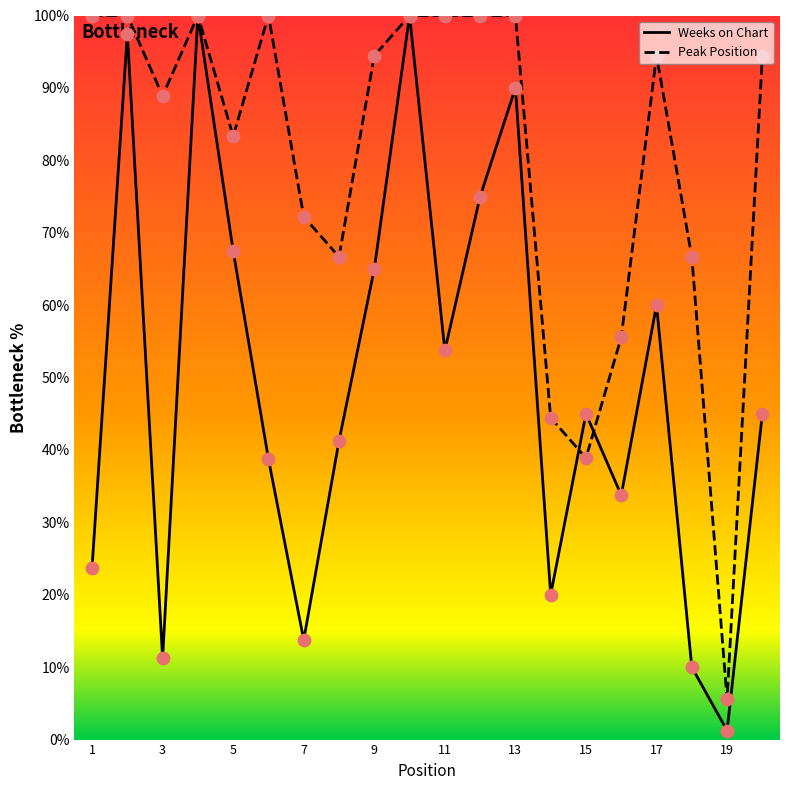

Which series has the largest range (max minus min)?

Weeks on Chart